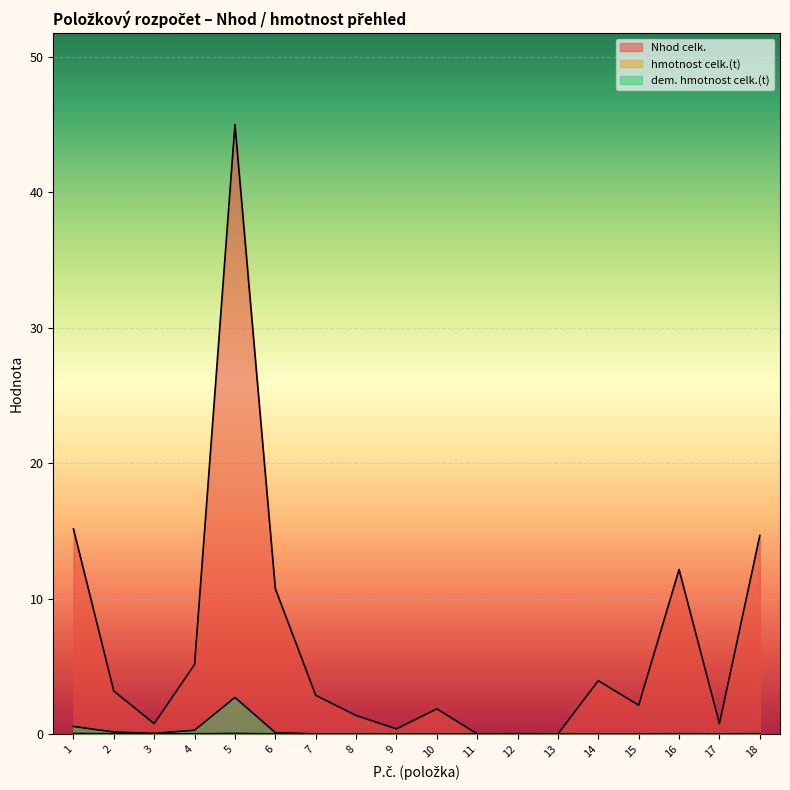

How many lines are shown in the chart?

3